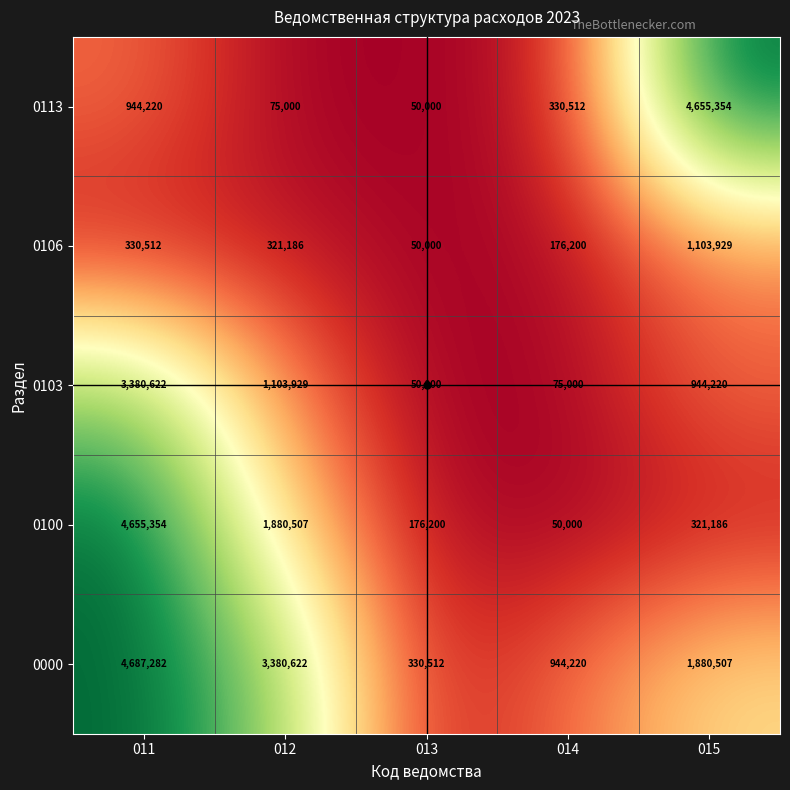

Count the number of categories in the chart.

5